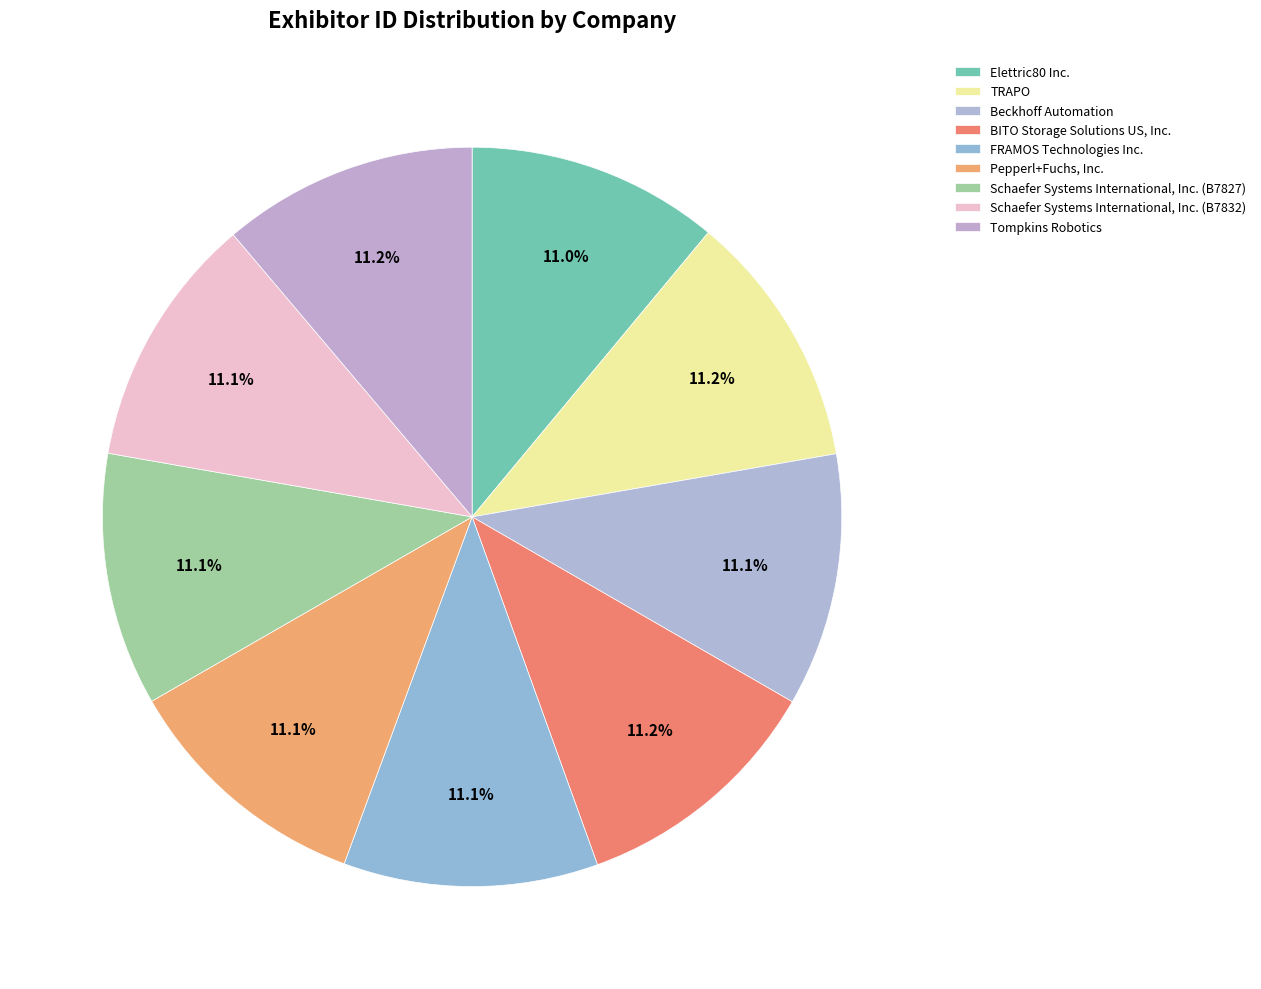

Does BITO Storage Solutions US, Inc. represent more than half of the total?

No